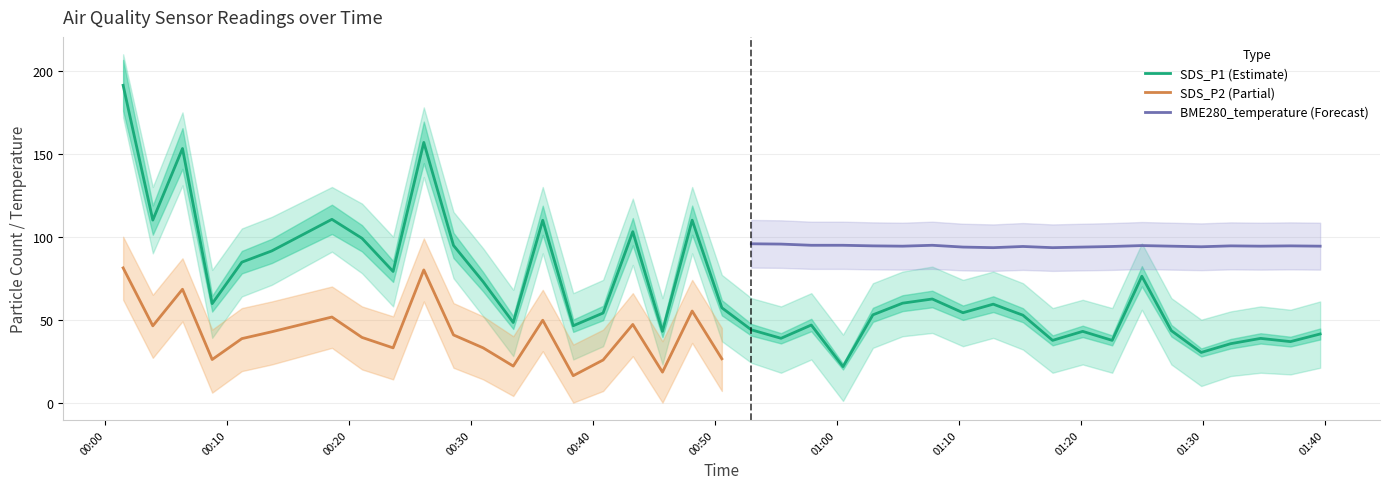

Count the number of data series in this chart.

3